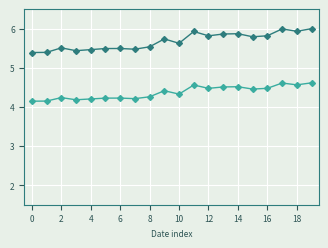

Is this an area chart (filled region under the line)?

No